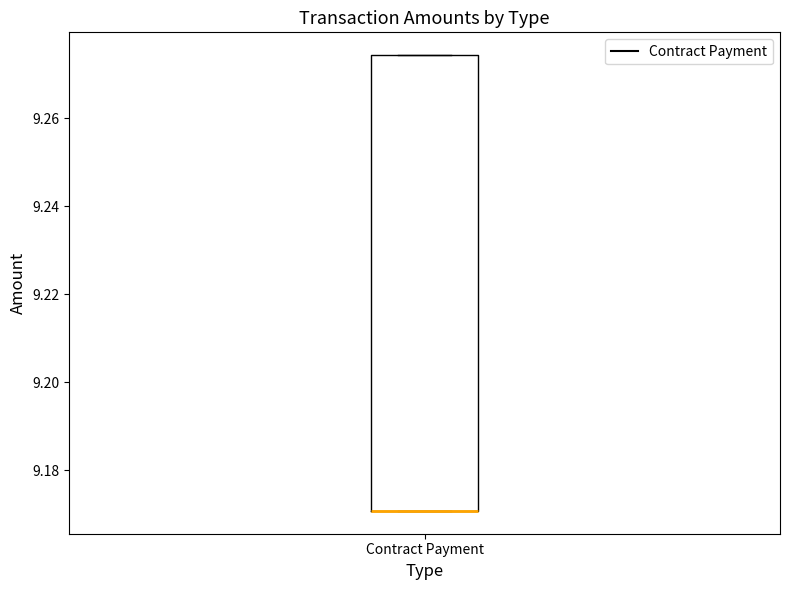

Read this box plot against the y-axis: the position of the median line, the range covered by the box, and the ends of both whiskers. The values are not printed on the chart, so give them approximately, as read against the axis.

median 9.170 (drawn on the box's lower edge), box 9.170 to 9.274, whiskers 9.170 to 9.274